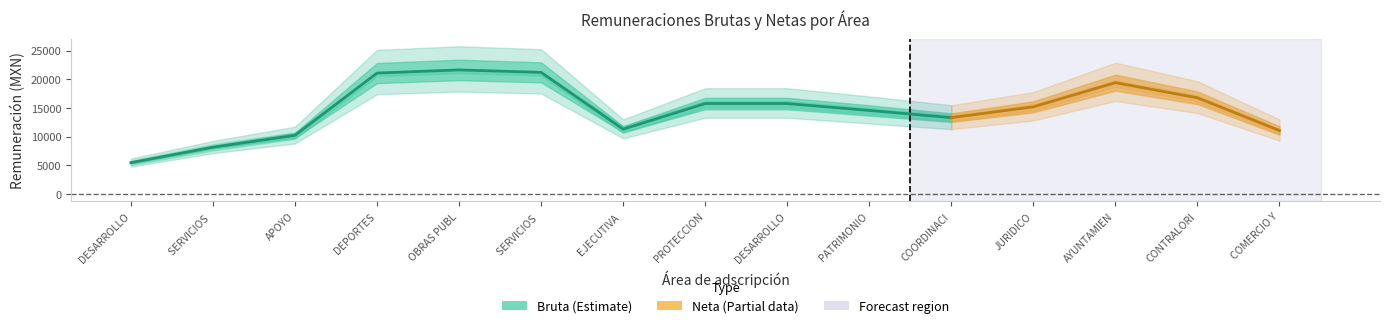

The value of neta at 14 is 17139.0. True or false?

False